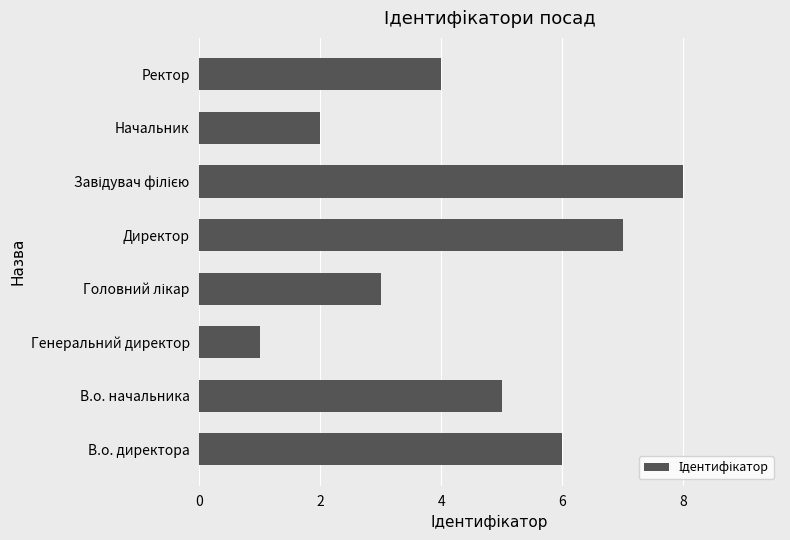

What is the sum of all values?

36